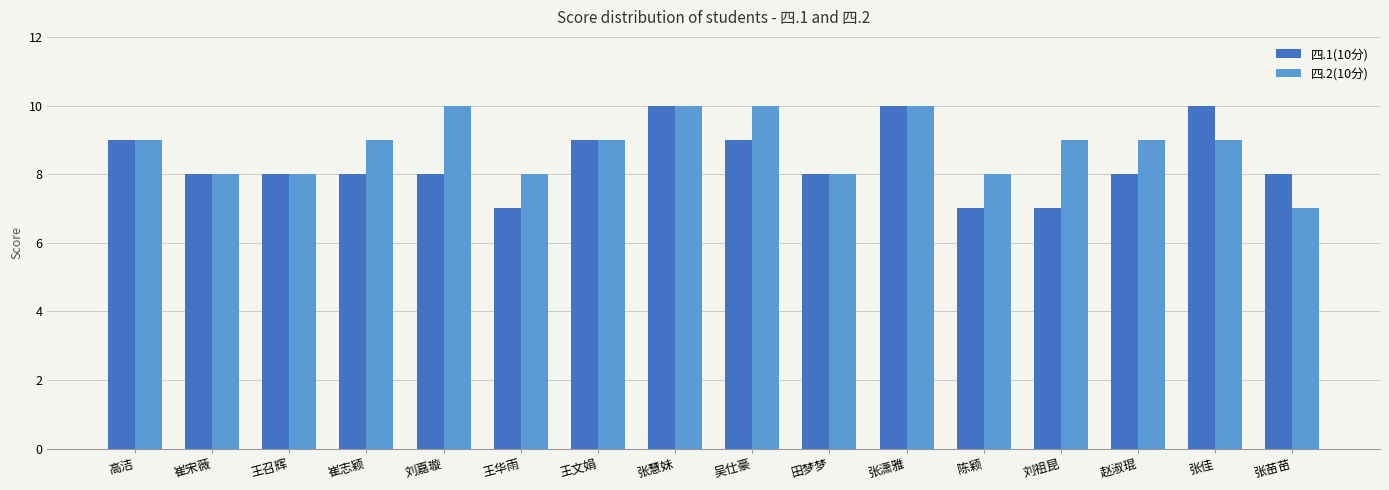

What is the difference between the 四.1(10分) values at 刘嘉璇 and 刘祖昆?

1